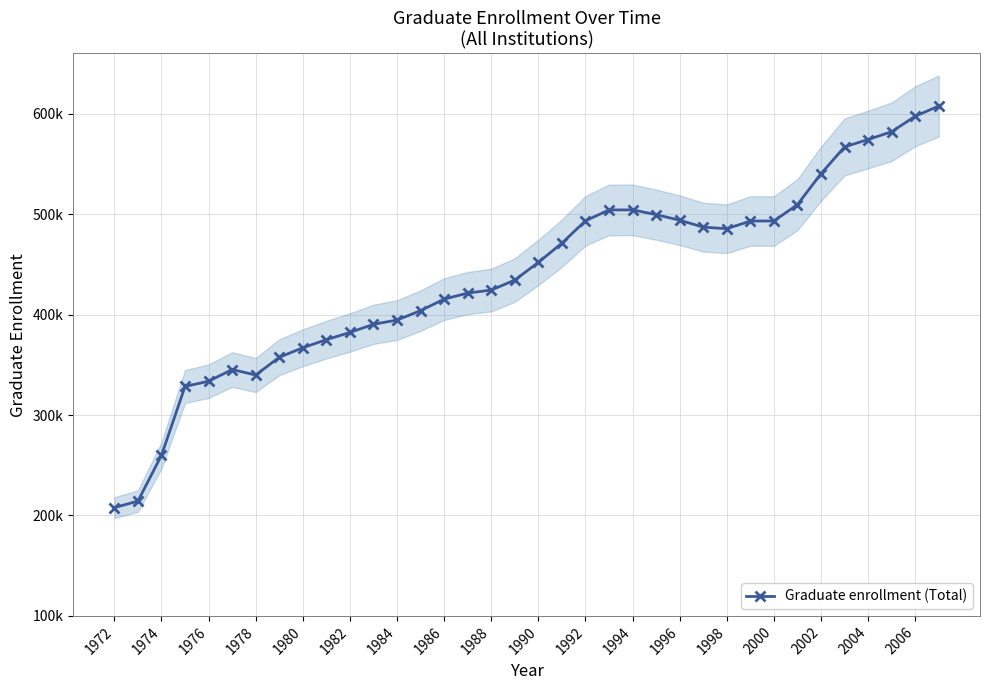

Is it true that the value at 1982 is 620830?

False